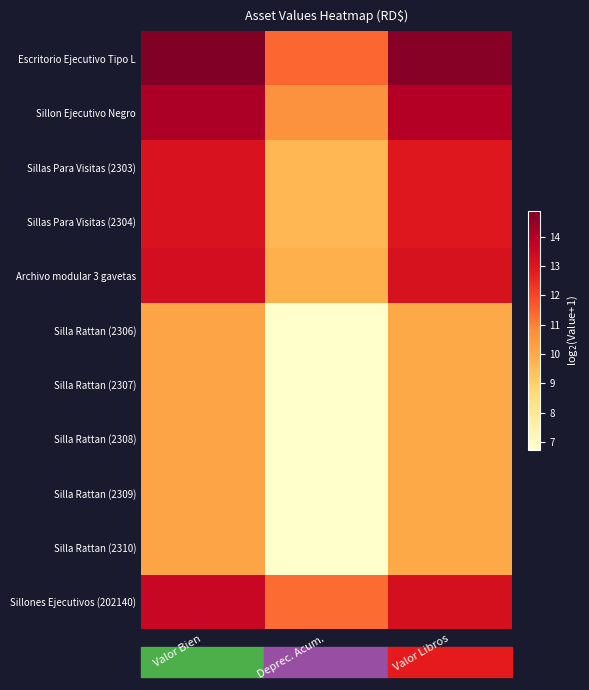

Which label corresponds to the largest value in the chart?

Valor Bien